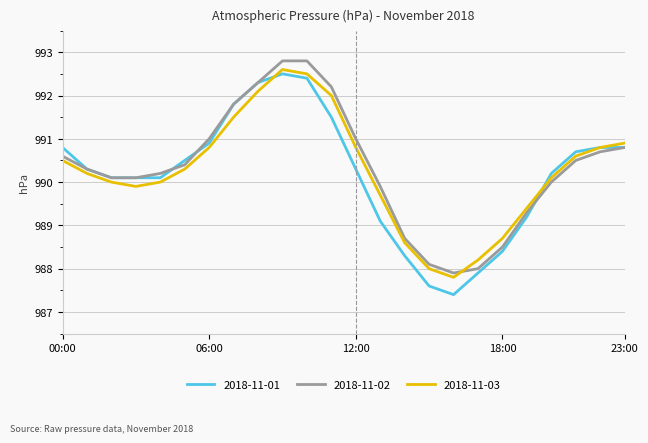

What is the highest value of the 2018-11-01 series?

992.5